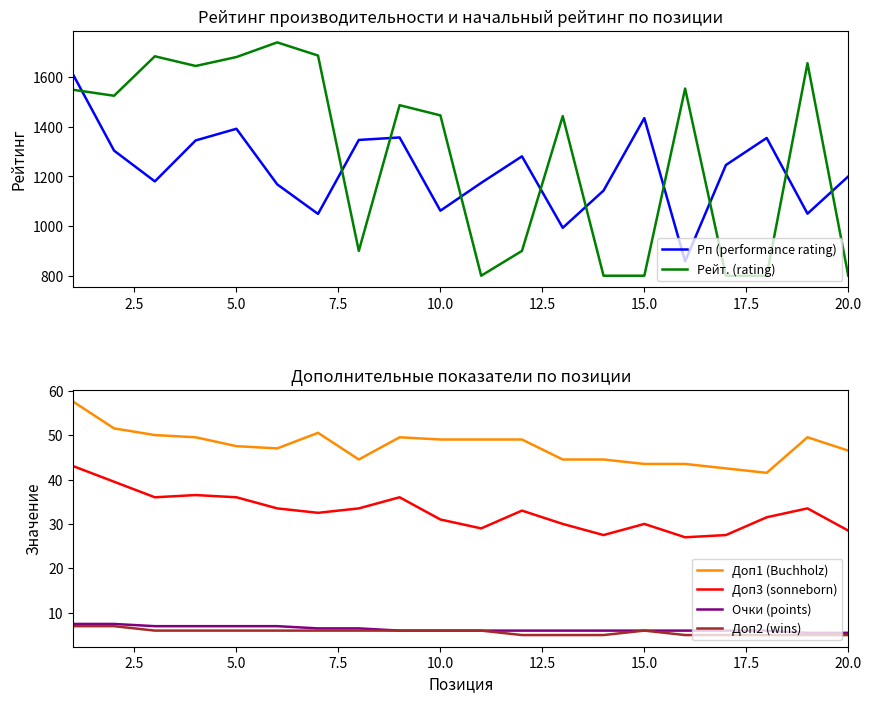

True or false: Доп3 (sonneborn) and Рп (performance rating) cross at least once.

False